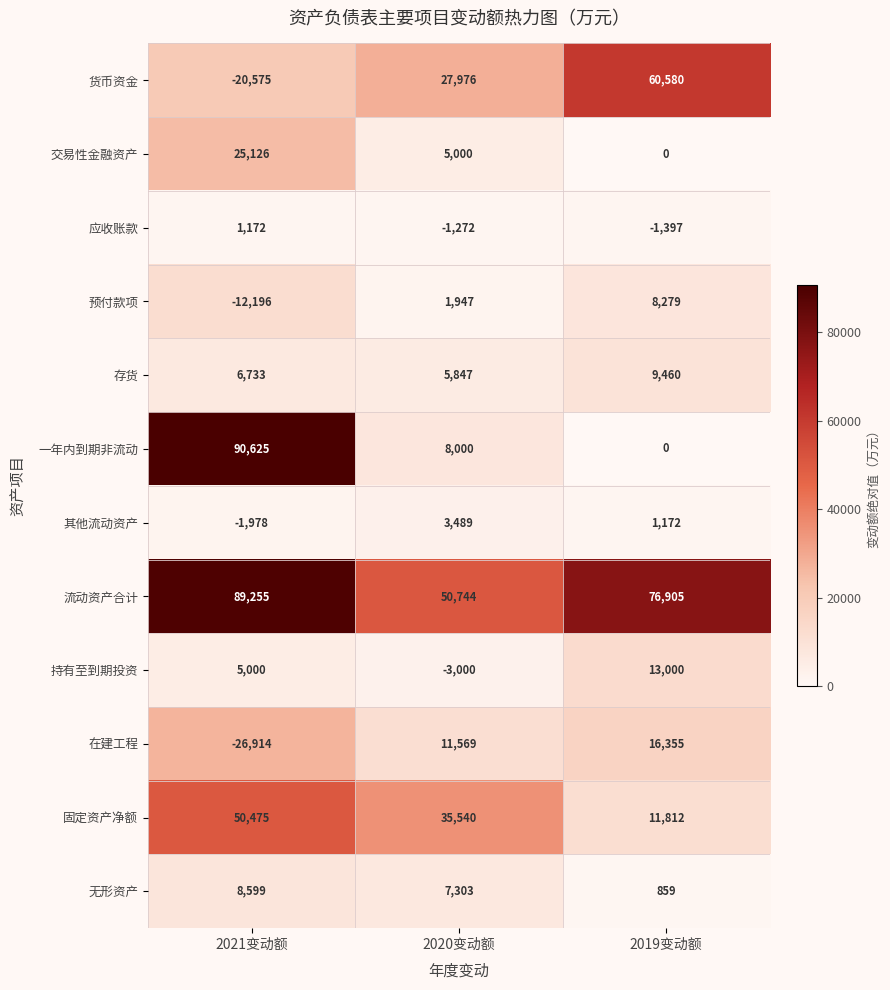

What is the difference between the maximum and second lowest values in the 交易性金融资产 series?

20126